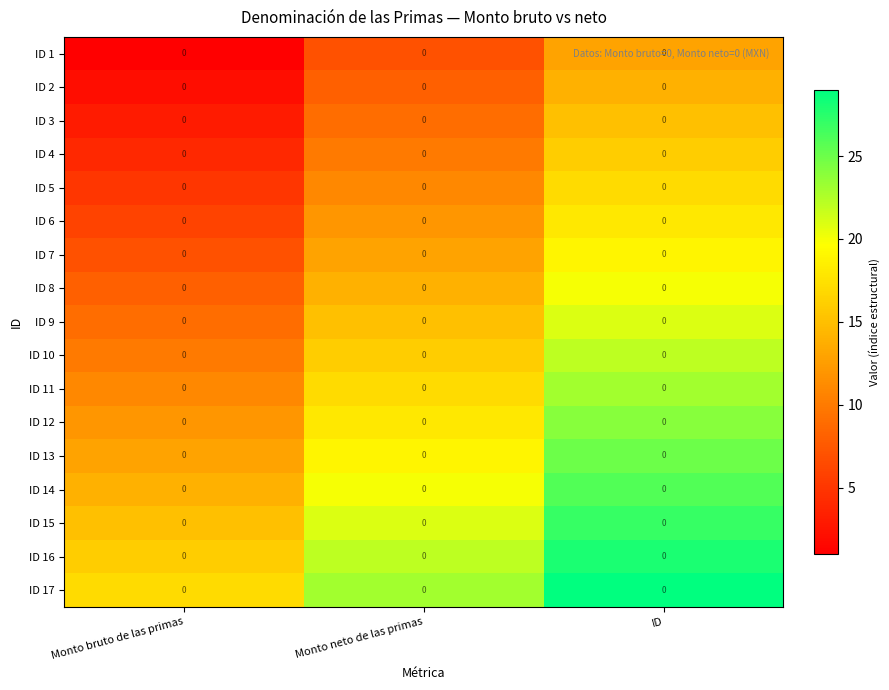

Reading left to right, extract all data points from this chart.

ID 1: Monto bruto de las primas=0	Monto neto de las primas=0	ID=0
ID 2: Monto bruto de las primas=0	Monto neto de las primas=0	ID=0
ID 3: Monto bruto de las primas=0	Monto neto de las primas=0	ID=0
ID 4: Monto bruto de las primas=0	Monto neto de las primas=0	ID=0
ID 5: Monto bruto de las primas=0	Monto neto de las primas=0	ID=0
ID 6: Monto bruto de las primas=0	Monto neto de las primas=0	ID=0
ID 7: Monto bruto de las primas=0	Monto neto de las primas=0	ID=0
ID 8: Monto bruto de las primas=0	Monto neto de las primas=0	ID=0
ID 9: Monto bruto de las primas=0	Monto neto de las primas=0	ID=0
ID 10: Monto bruto de las primas=0	Monto neto de las primas=0	ID=0
ID 11: Monto bruto de las primas=0	Monto neto de las primas=0	ID=0
ID 12: Monto bruto de las primas=0	Monto neto de las primas=0	ID=0
ID 13: Monto bruto de las primas=0	Monto neto de las primas=0	ID=0
ID 14: Monto bruto de las primas=0	Monto neto de las primas=0	ID=0
ID 15: Monto bruto de las primas=0	Monto neto de las primas=0	ID=0
ID 16: Monto bruto de las primas=0	Monto neto de las primas=0	ID=0
ID 17: Monto bruto de las primas=0	Monto neto de las primas=0	ID=0